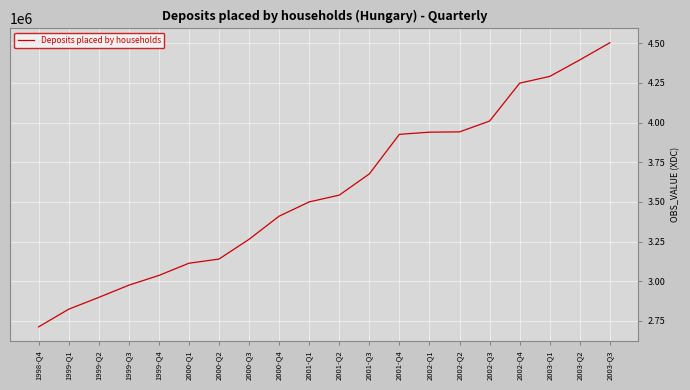

Which label corresponds to the largest value in the chart?

2003-Q3